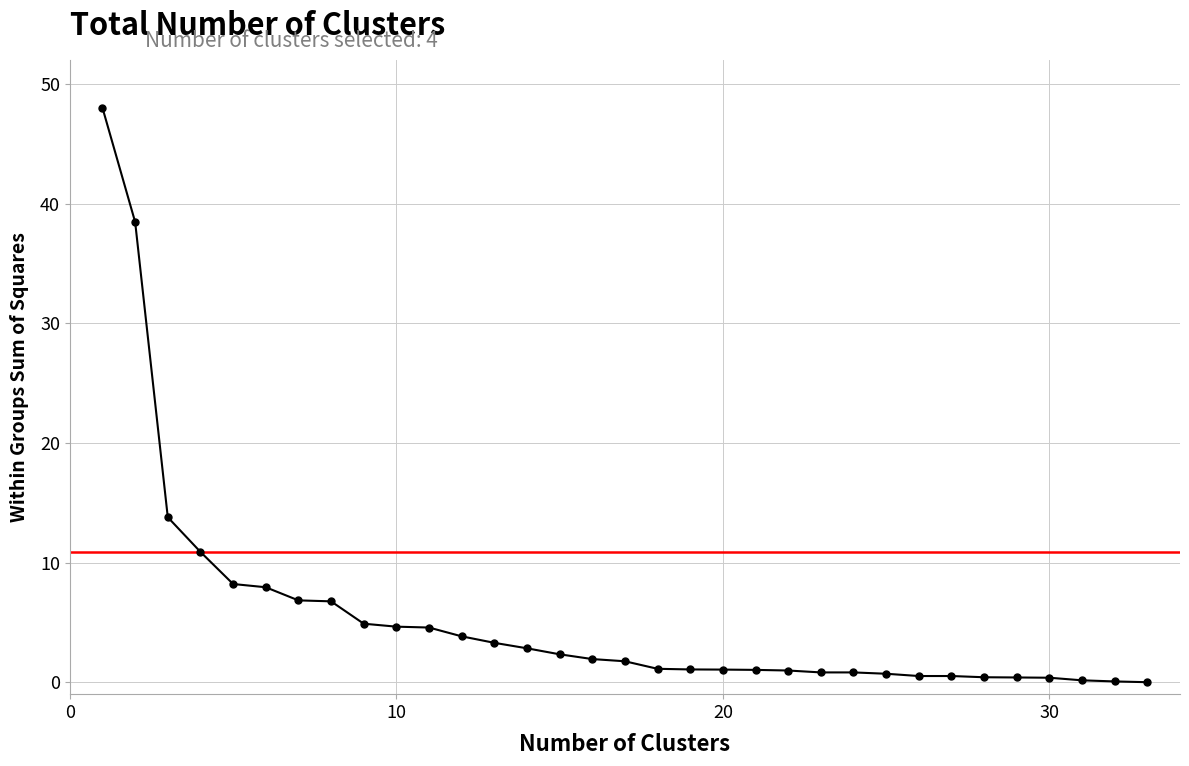

What is the difference between the maximum and second lowest values?

47.9